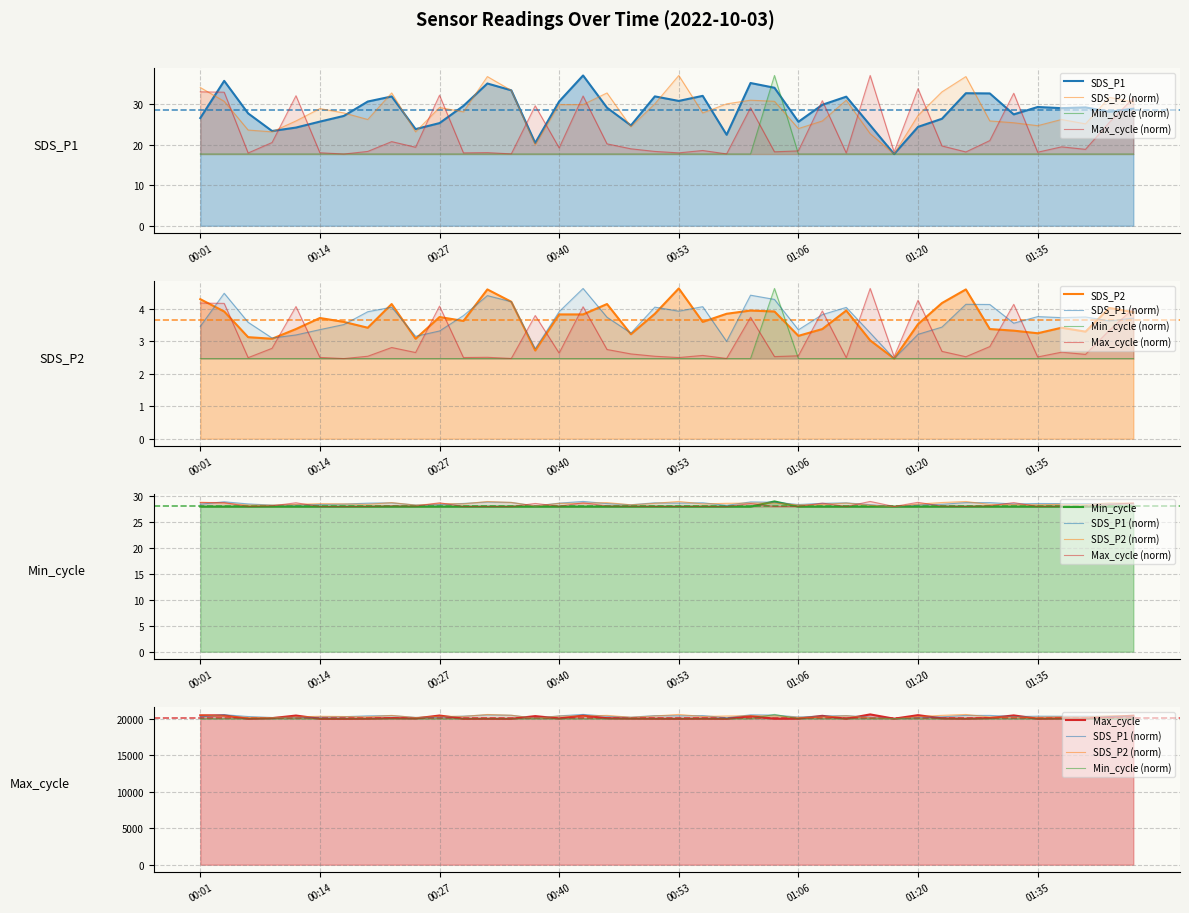

What is the total value across all series at 01:14?

107.8